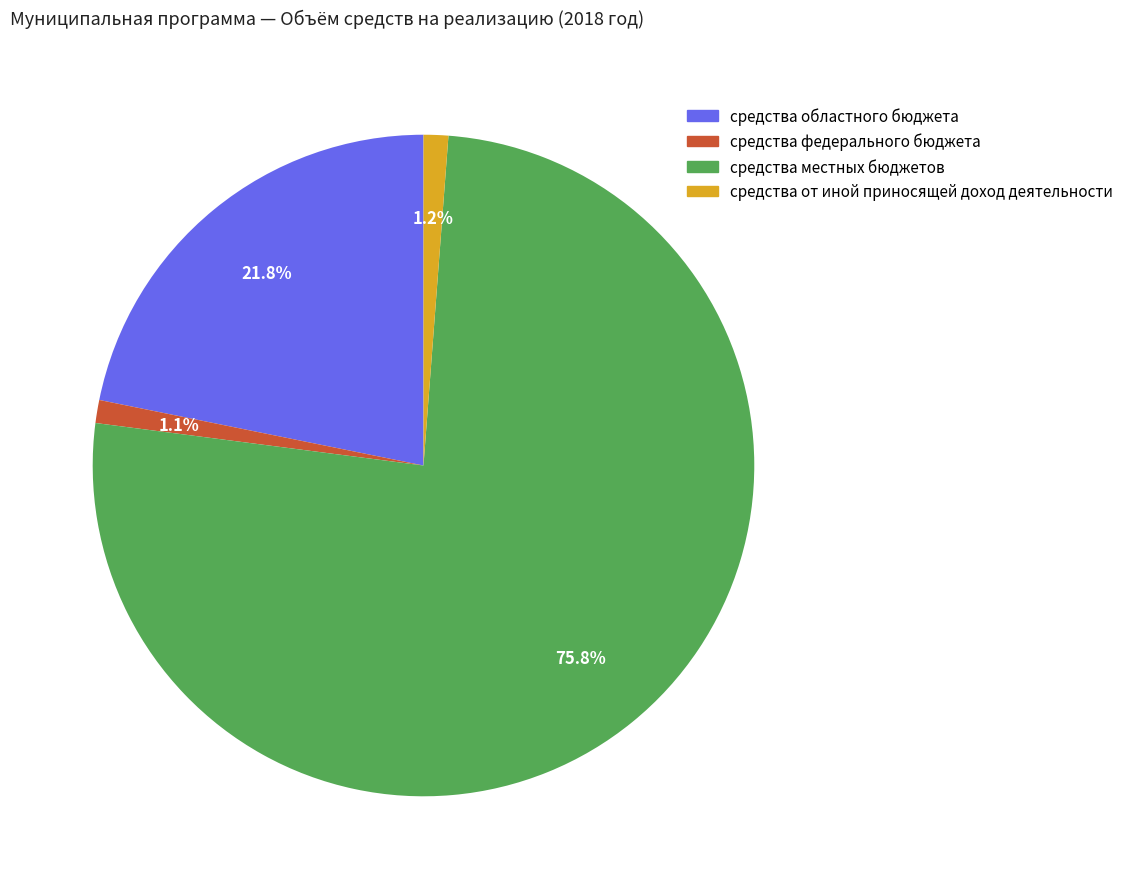

Which has a higher value, средства федерального бюджета or средства областного бюджета?

средства областного бюджета